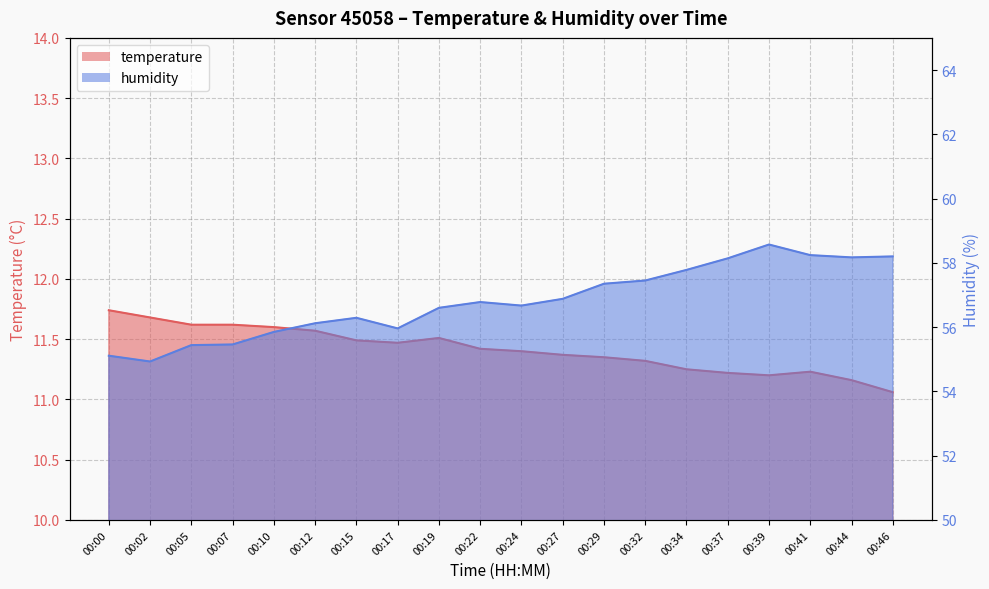

What is the difference between the second highest and minimum values in the temperature series?

0.6